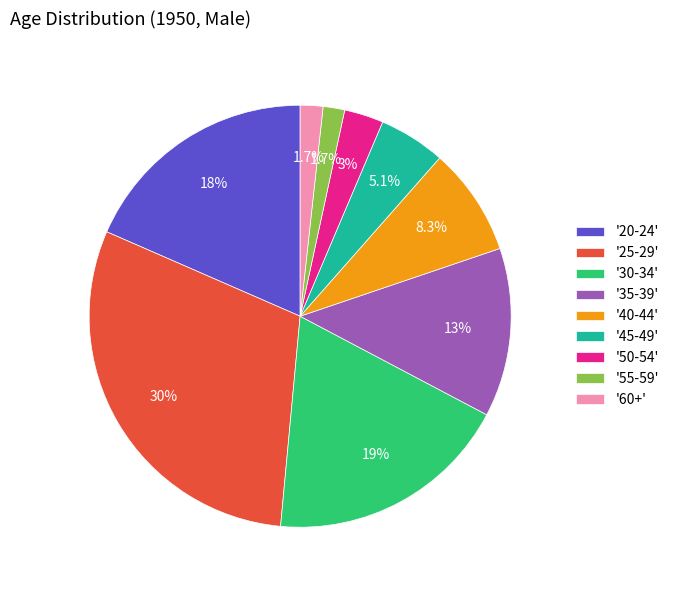

Which has a higher value, '30-34' or '40-44'?

'30-34'